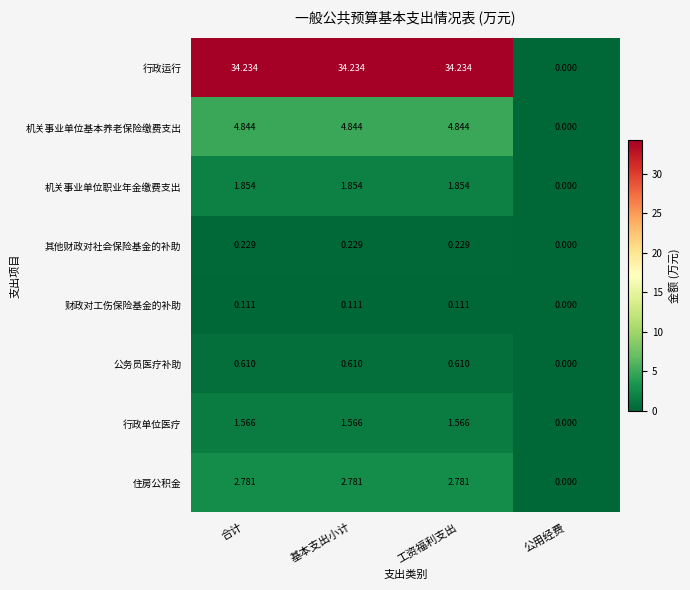

Where is 财政对工伤保险基金的补助 nearest to the value 0?

公用经费